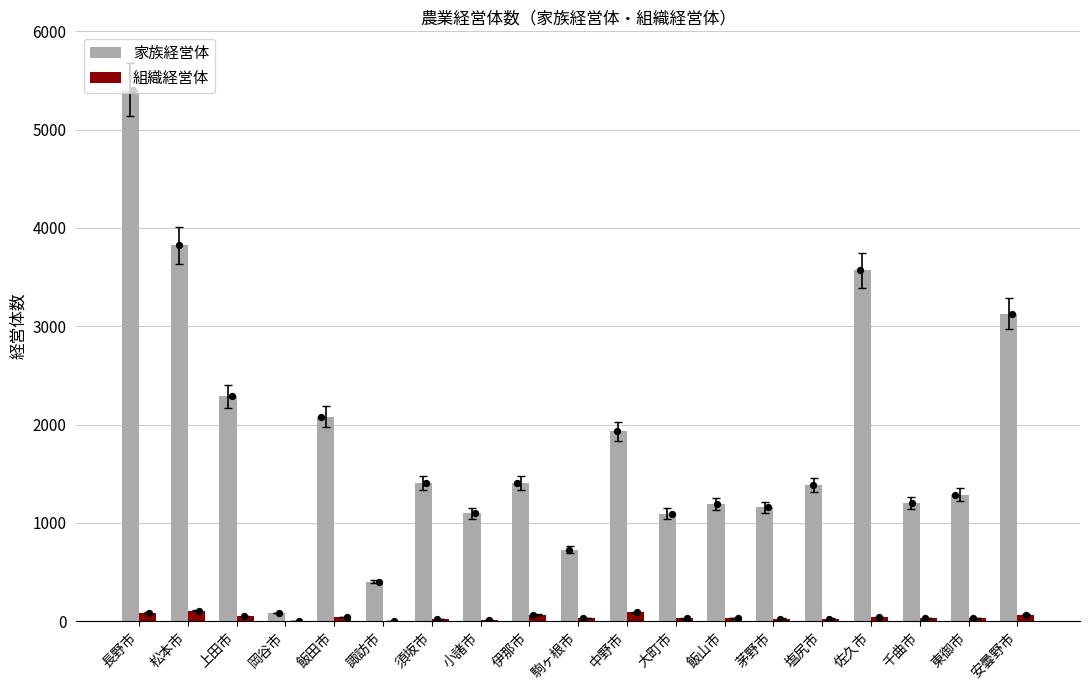

Is the value of 組織経営体 at 松本市 greater than the value of 家族経営体 at 伊那市?

No